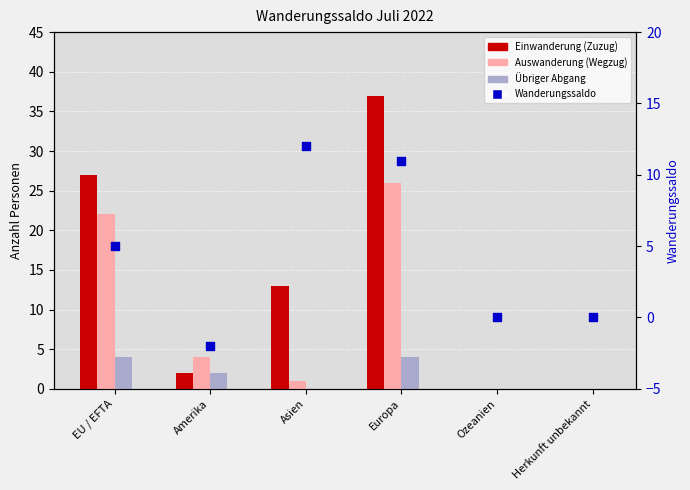

At which category is the sum across all series the highest?

Europa